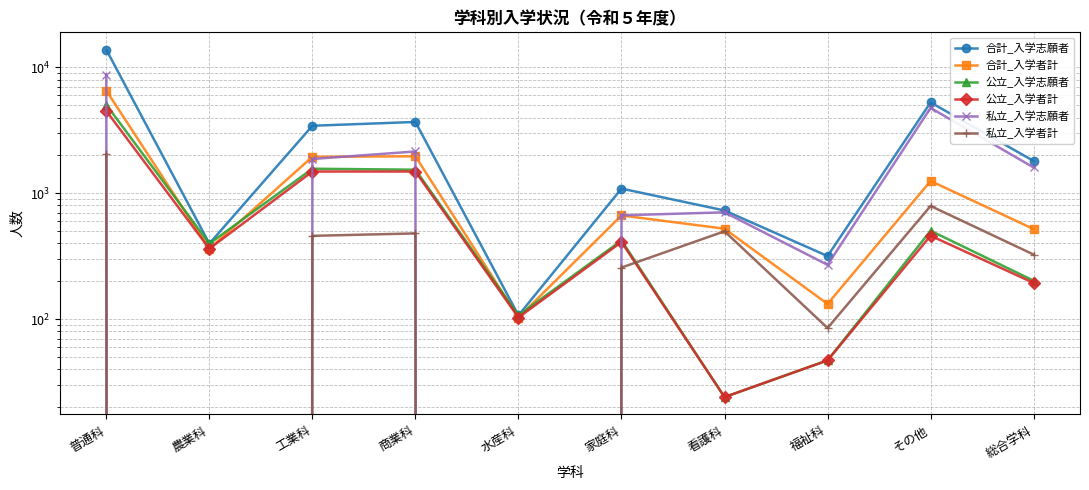

Reading left to right, list all the values displayed in this chart.

合計_入学志願者: 普通科=13848	農業科=398	工業科=3442	商業科=3691	水産科=107	家庭科=1090	看護科=730	福祉科=317	その他=5276	総合学科=1806
合計_入学者計: 普通科=6551	農業科=363	工業科=1949	商業科=1969	水産科=103	家庭科=667	看護科=523	福祉科=132	その他=1253	総合学科=520
公立_入学志願者: 普通科=5056	農業科=398	工業科=1568	商業科=1540	水産科=107	家庭科=422	看護科=24	福祉科=47	その他=504	総合学科=202
公立_入学者計: 普通科=4513	農業科=363	工業科=1490	商業科=1489	水産科=103	家庭科=410	看護科=24	福祉科=47	その他=460	総合学科=194
私立_入学志願者: 普通科=8792	農業科=0	工業科=1874	商業科=2151	水産科=0	家庭科=668	看護科=706	福祉科=270	その他=4772	総合学科=1604
私立_入学者計: 普通科=2038	農業科=0	工業科=459	商業科=480	水産科=0	家庭科=257	看護科=499	福祉科=85	その他=793	総合学科=326